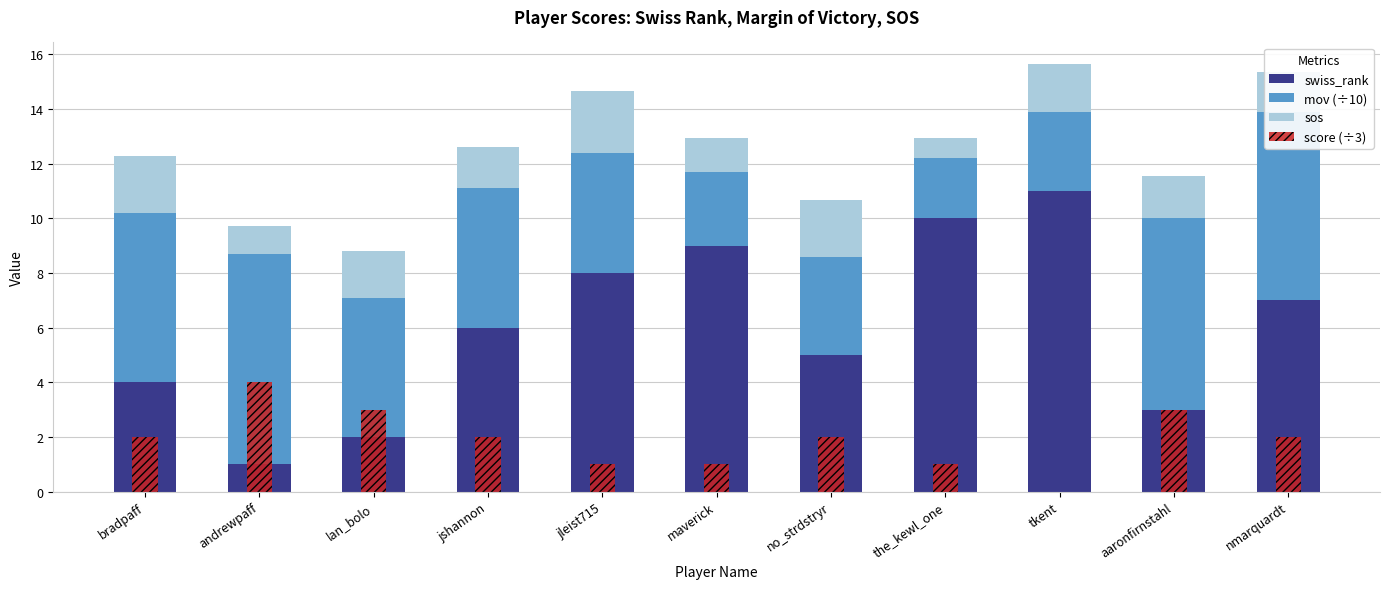

What is the difference between the maximum and minimum values in the score (÷3) series?

4.0